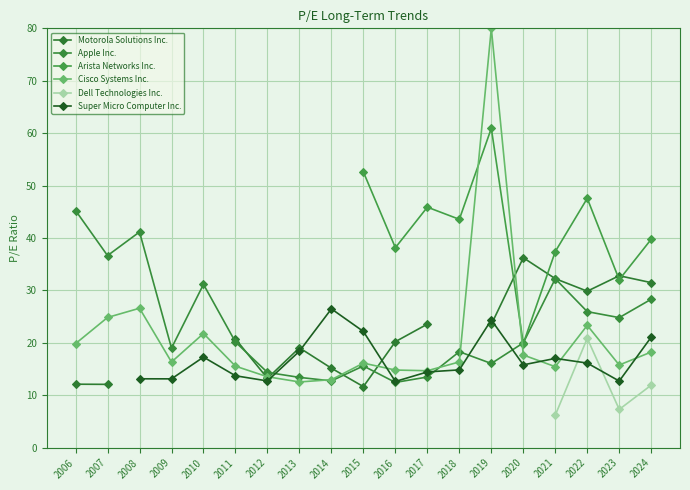

In Apple Inc., how many points are lower than both neighbors (excluding endpoints)?

6